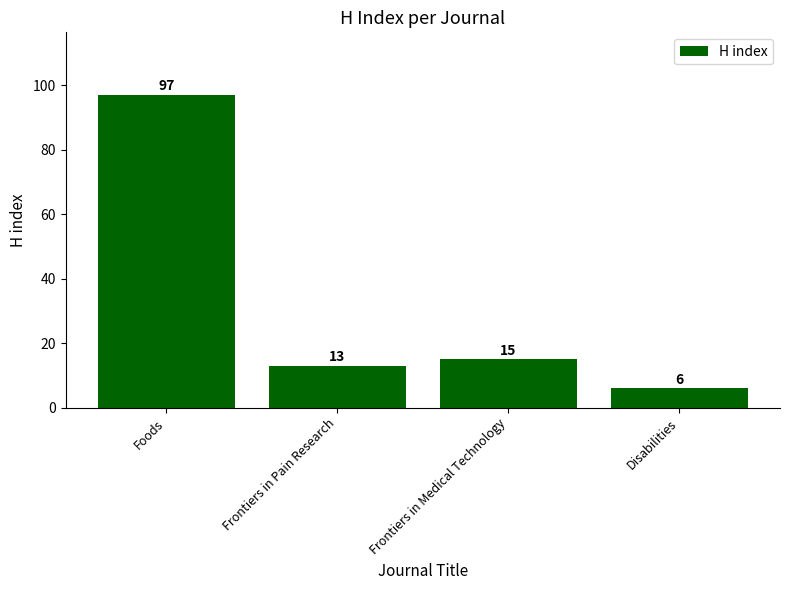

Where does the data first go above 15?

Foods